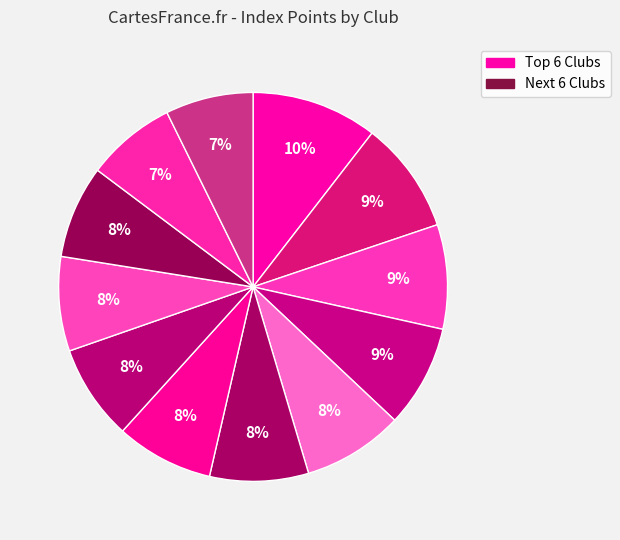

How many slices are in this pie chart?

12